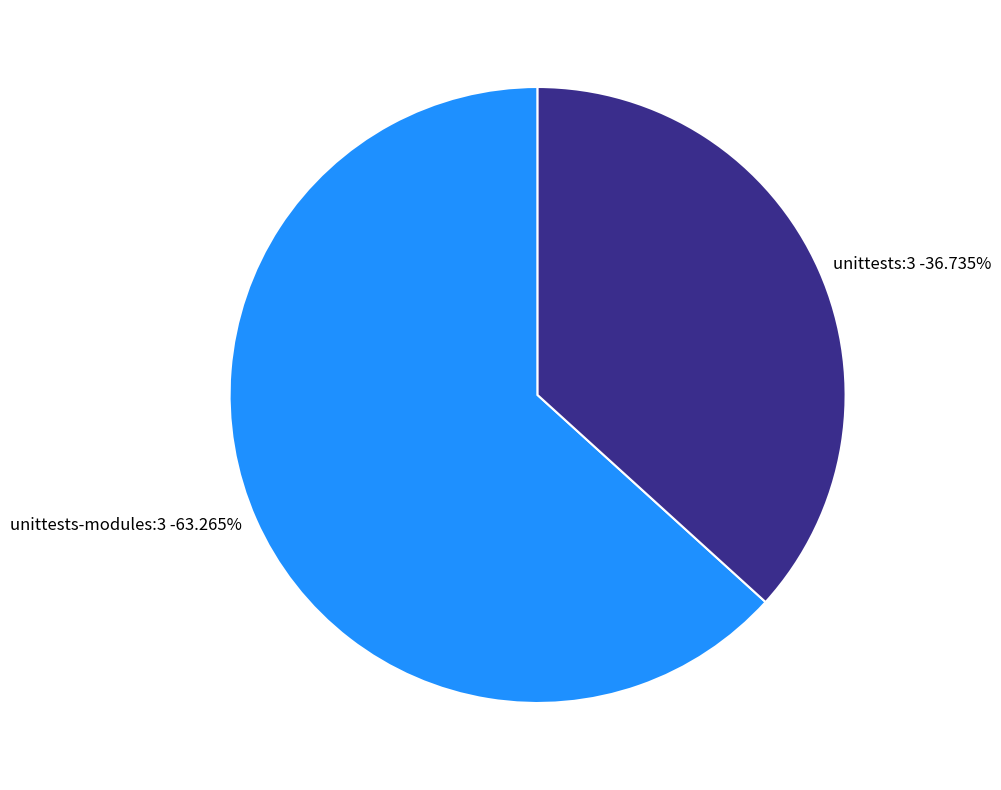

Which category has the biggest portion of the pie?

unittests-modules:3